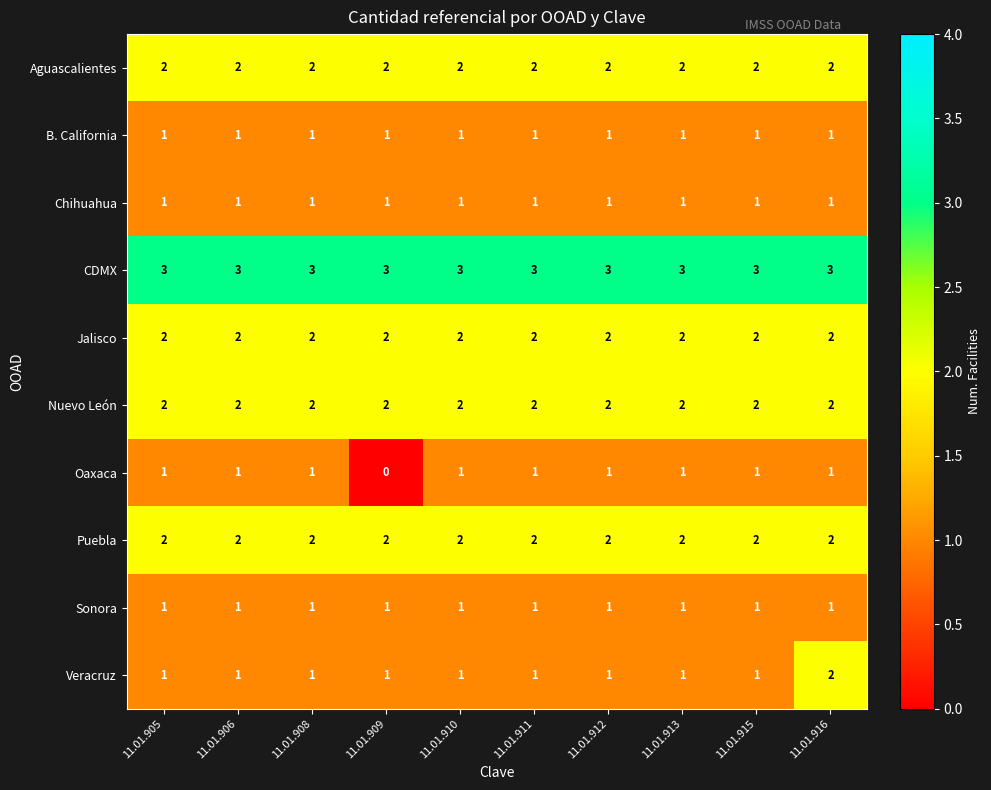

At which category is the sum across all series the highest?

11.01.916